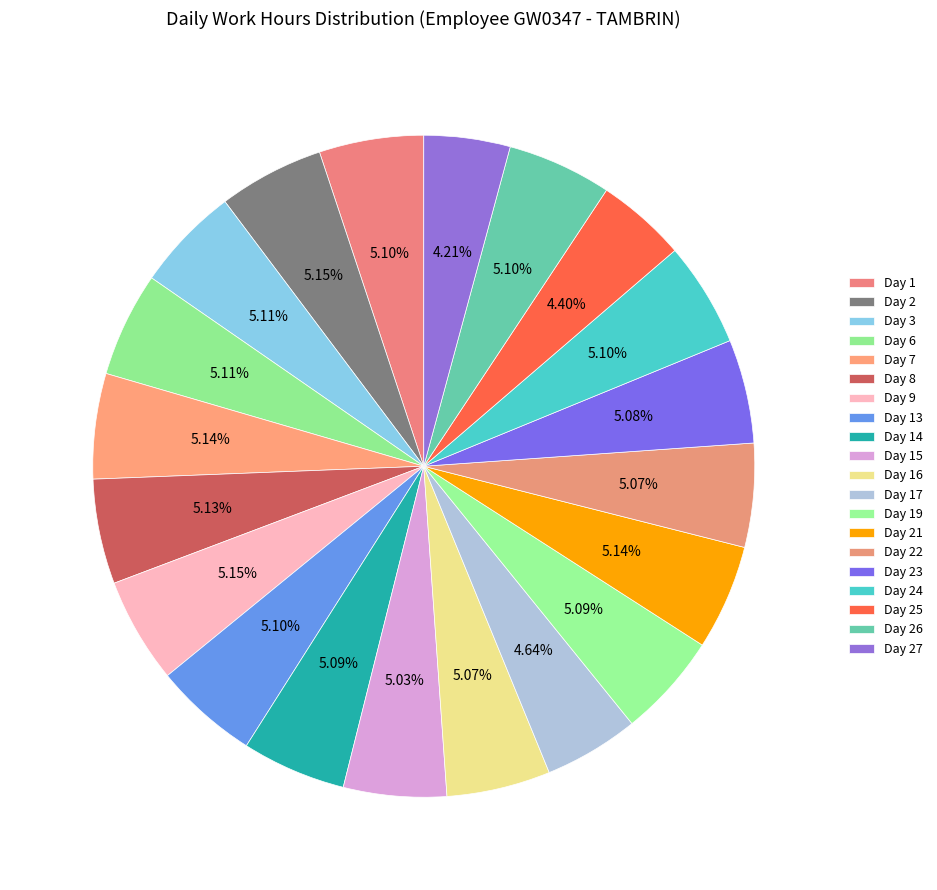

Is it true that Day 7 is 15% of the pie?

False